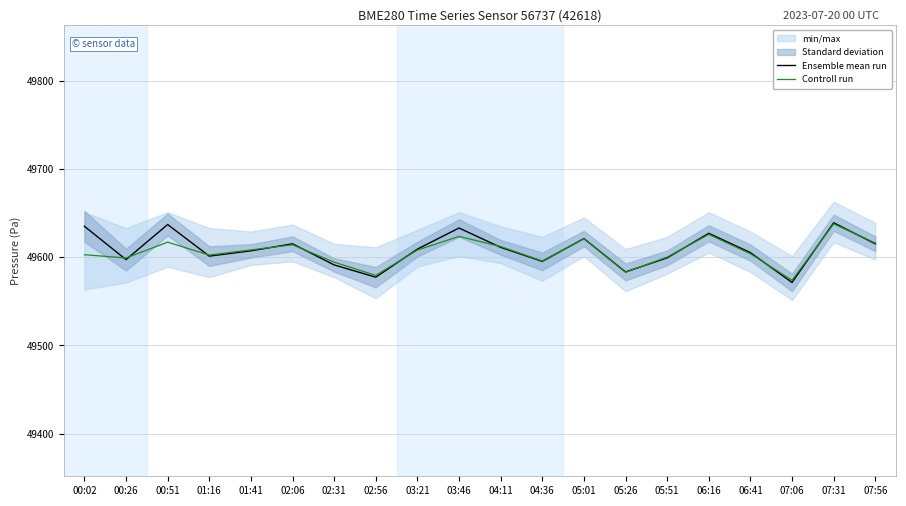

Rank the series by their average value, from highest to lowest.

Ensemble mean run, Controll run